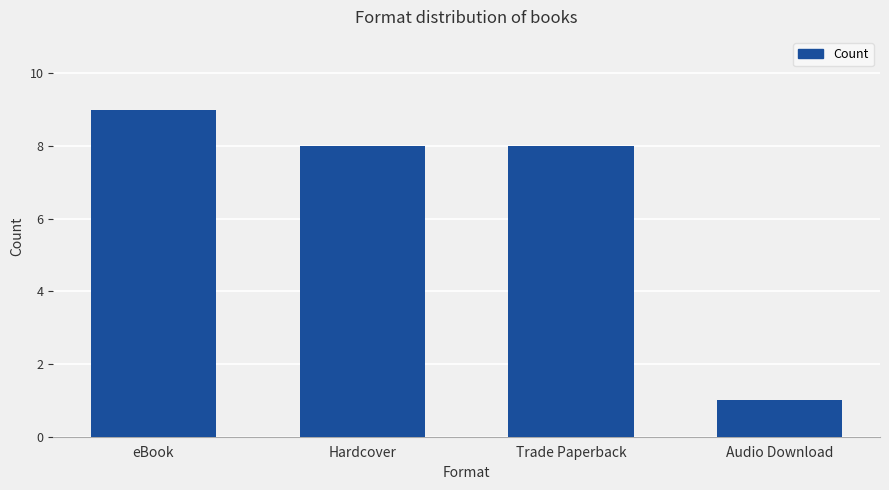

What is the approximate value at Trade Paperback?

8